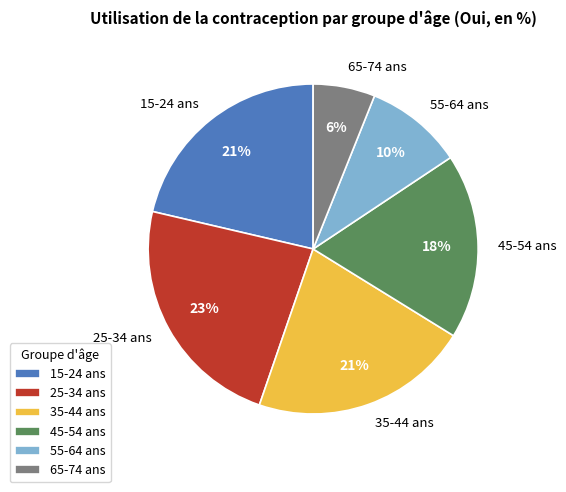

Does 55-64 ans account for over 50% of the chart?

No